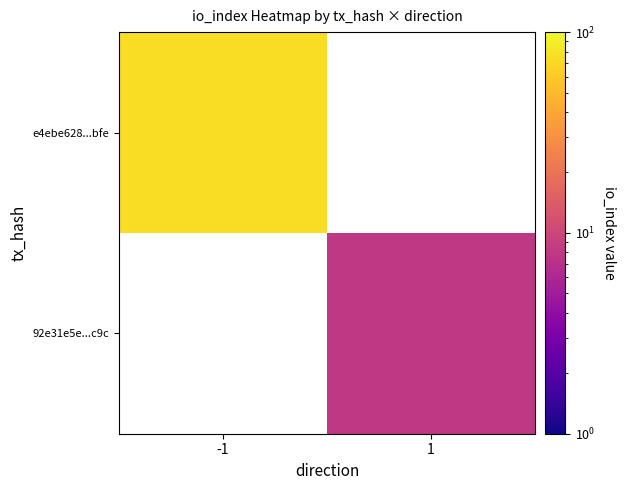

At how many categories does at least one series exceed 20?

1